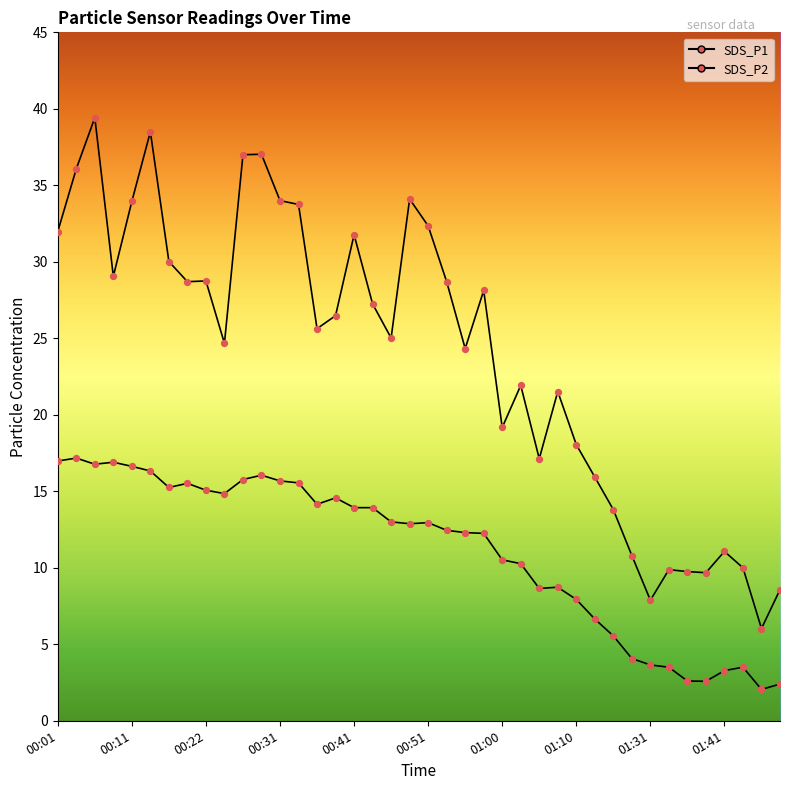

At which category is the sum across all series the highest?

00:06